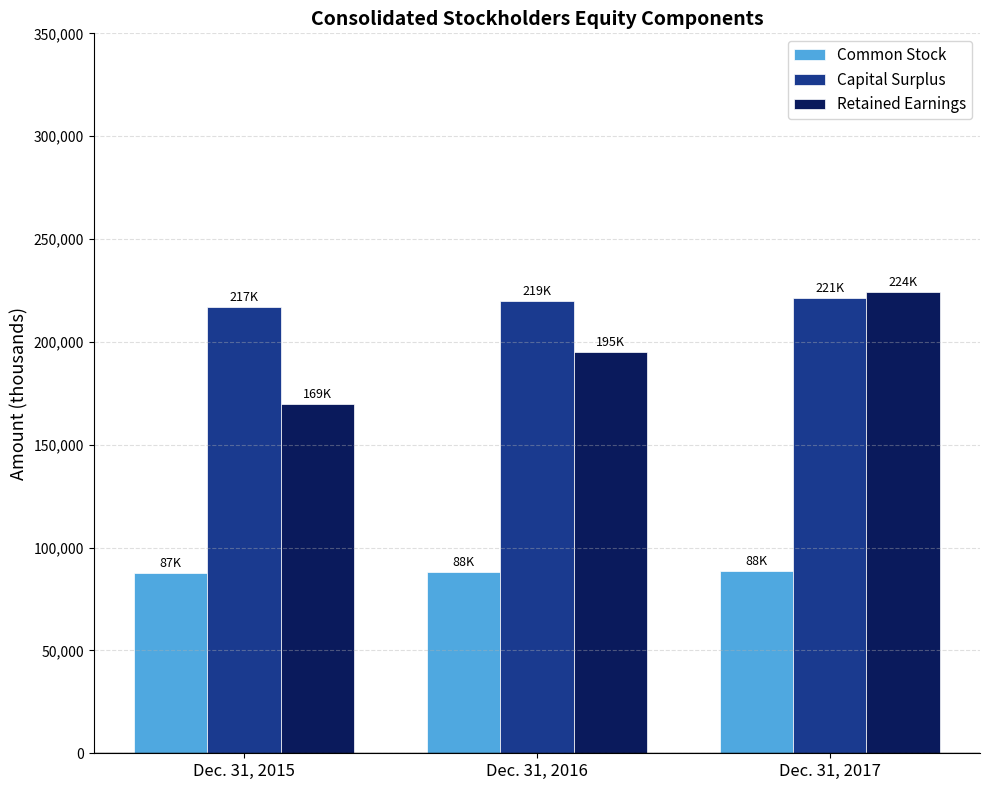

The value of Capital Surplus at Dec. 31, 2015 is 217032. True or false?

True